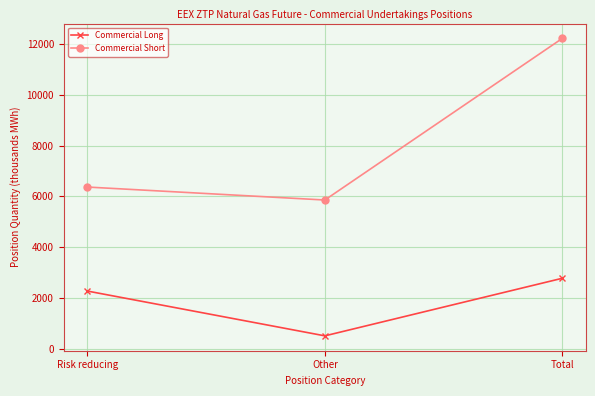

Where does the Commercial Short series first go above 6369?

Risk reducing